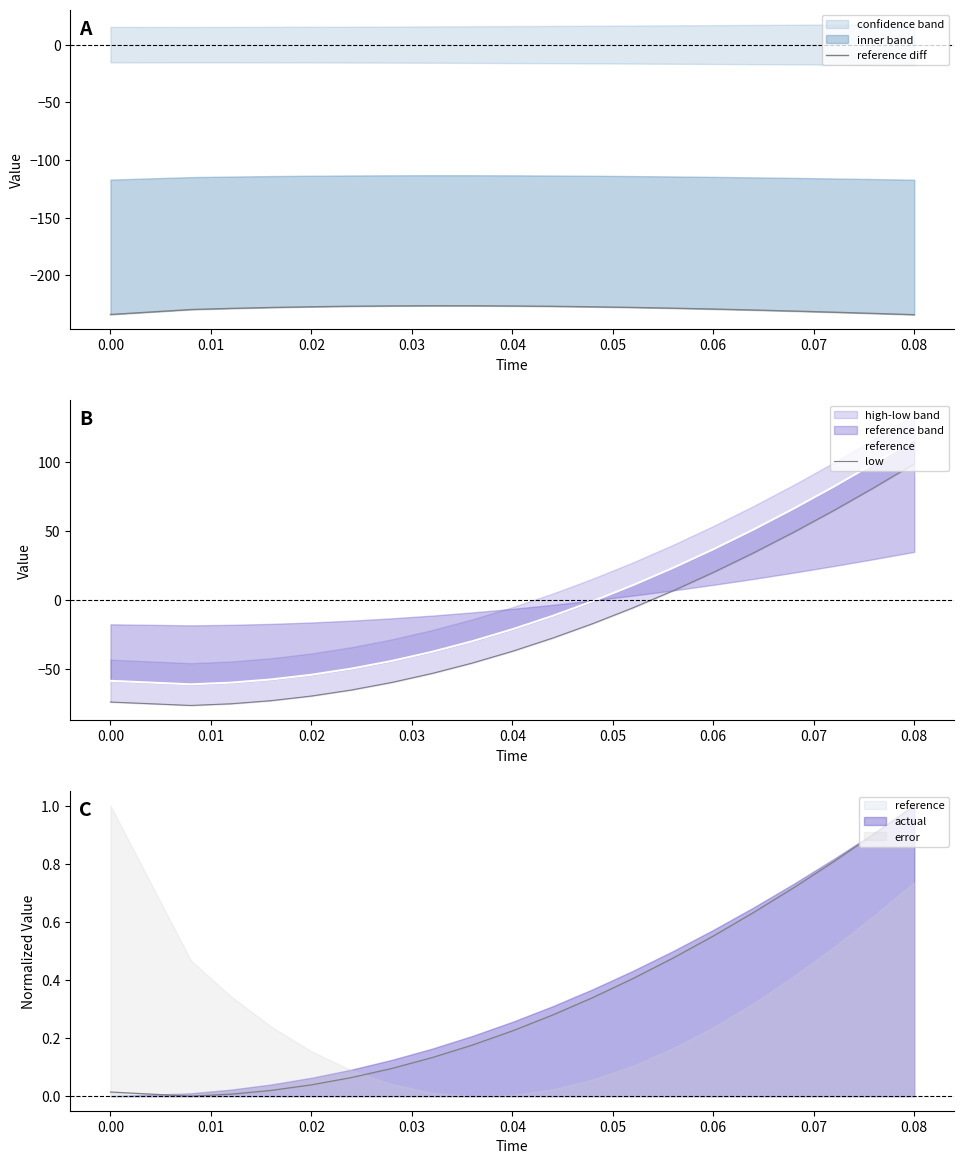

True or false: reference and reference diff intersect in this chart.

False